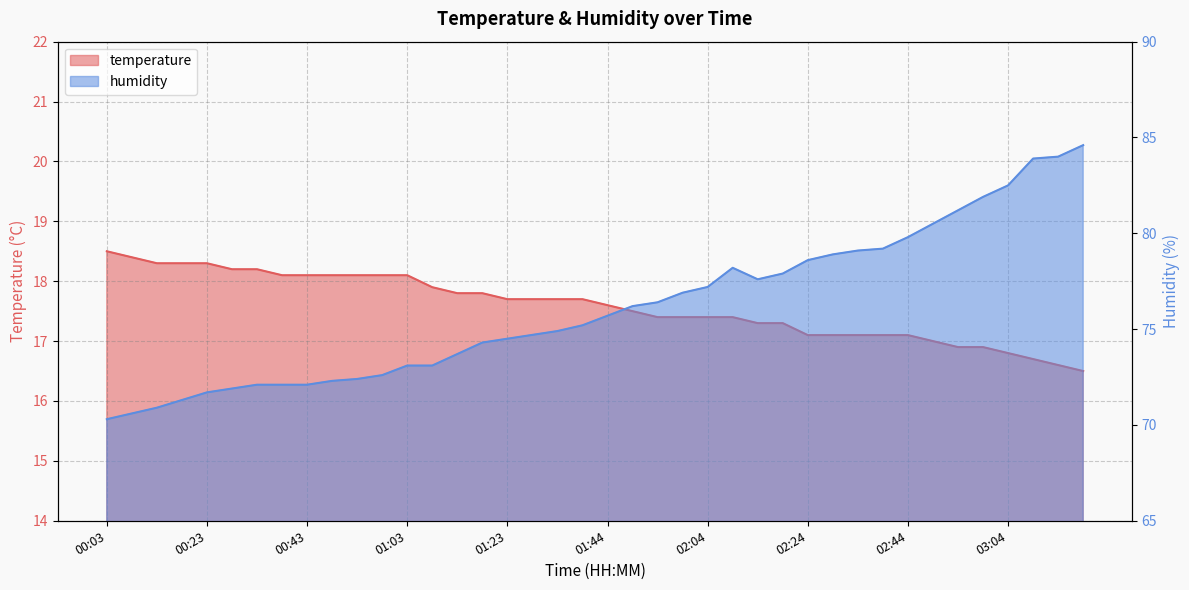

True or false: temperature has more than 1 interior local peaks.

False